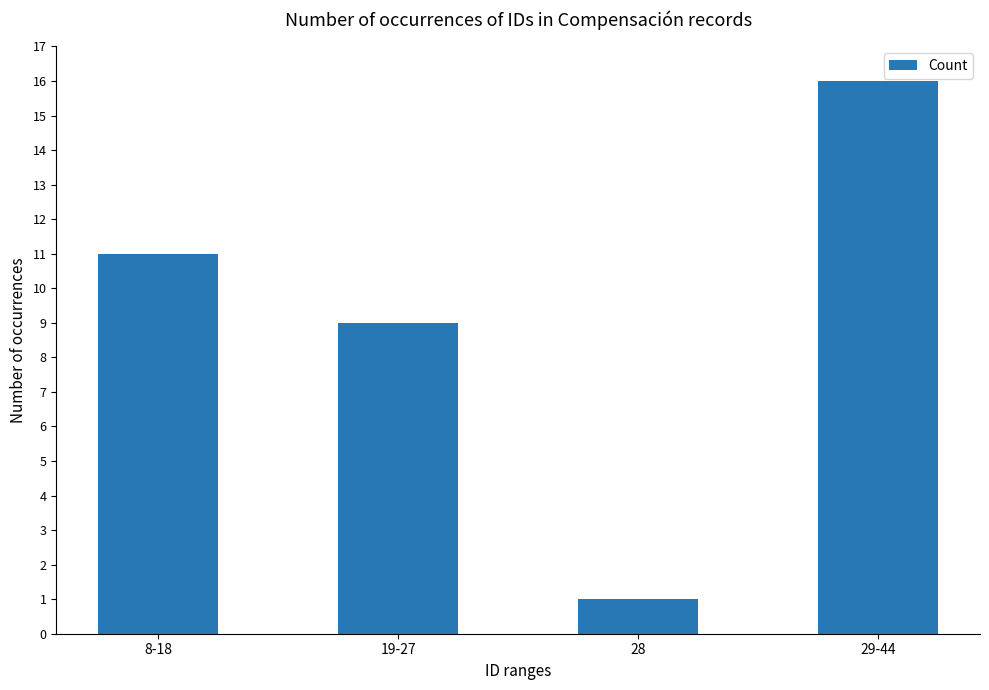

What is the minimum value shown in the chart?

1